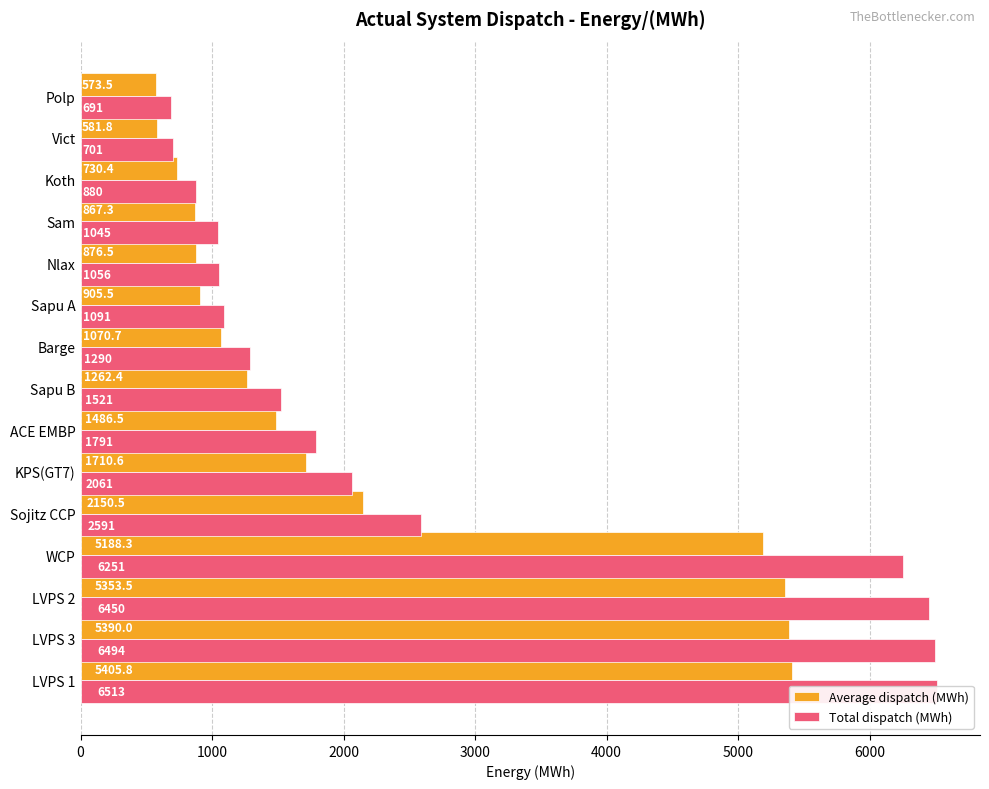

How many categories are shown in the chart?

15